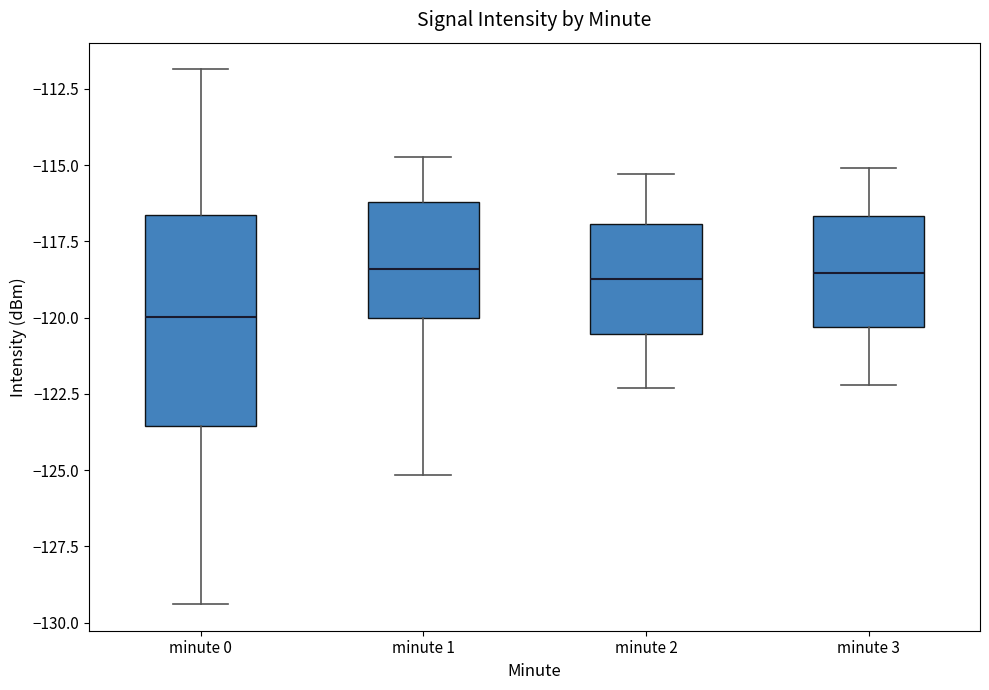

Comparing the boxes themselves (not the whiskers), which one is the tallest?

minute 0